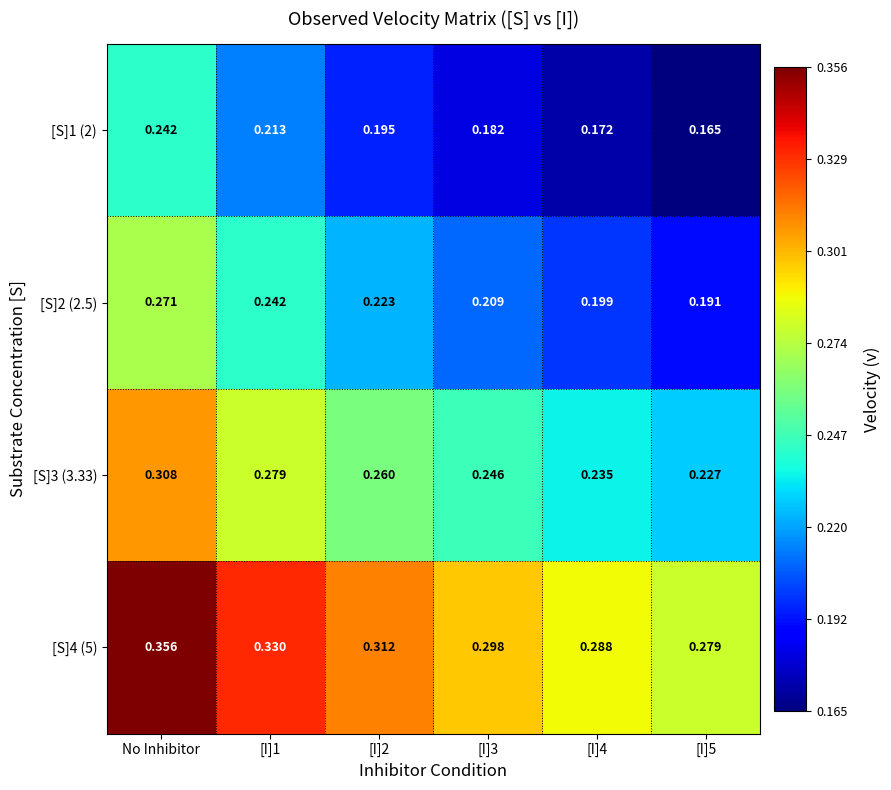

Which category has the highest value across all series?

No Inhibitor